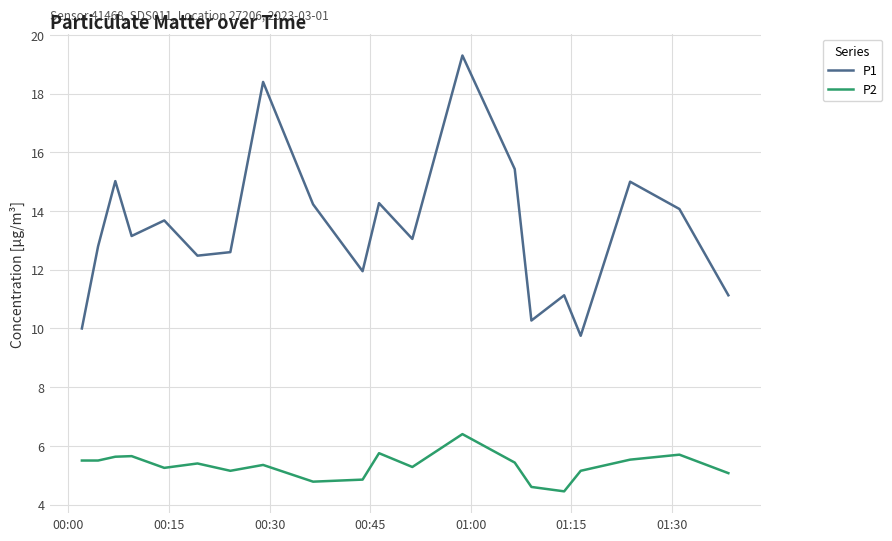

Does the chart display data point markers on the line(s)?

No